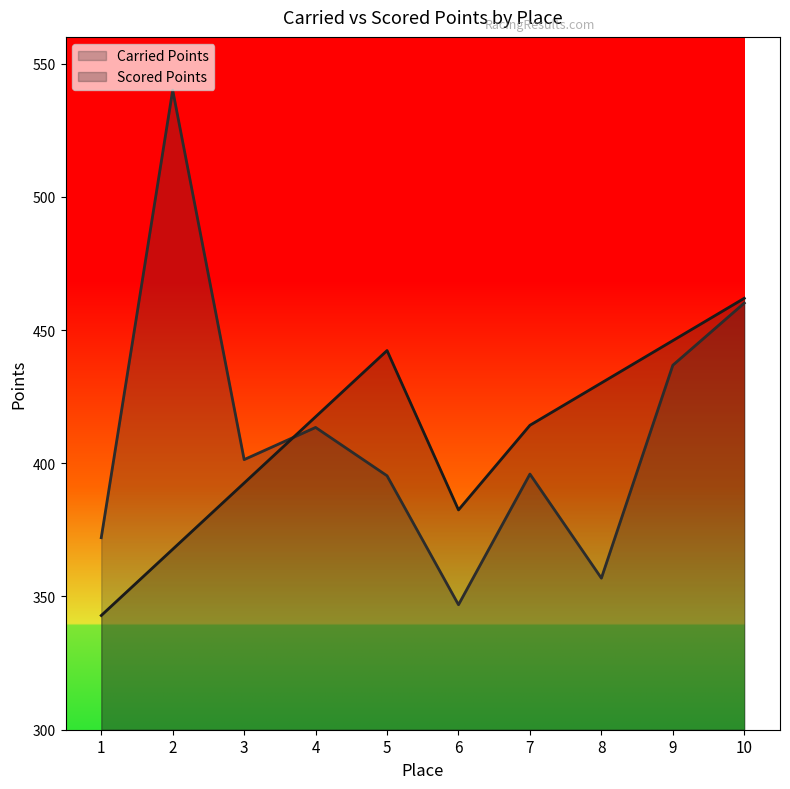

How many interior local peaks does the Scored Points series have?

1